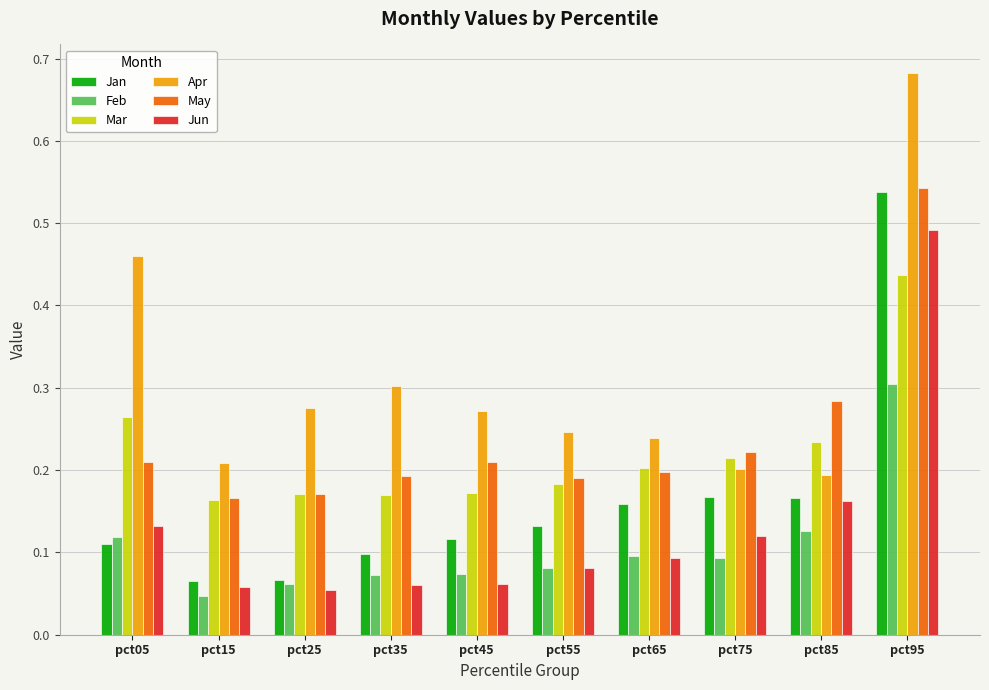

How many groups of bars are there?

10